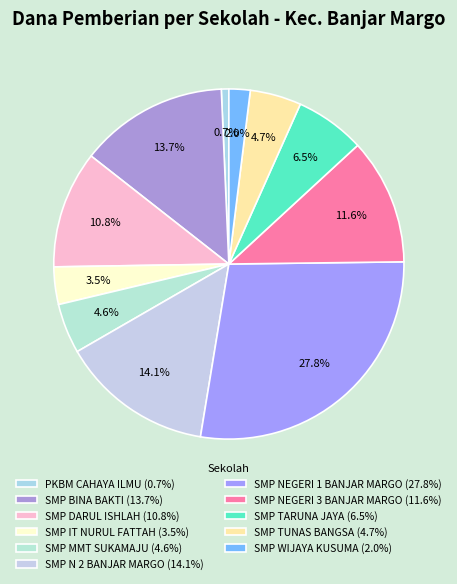

Count the number of slices in the pie.

11